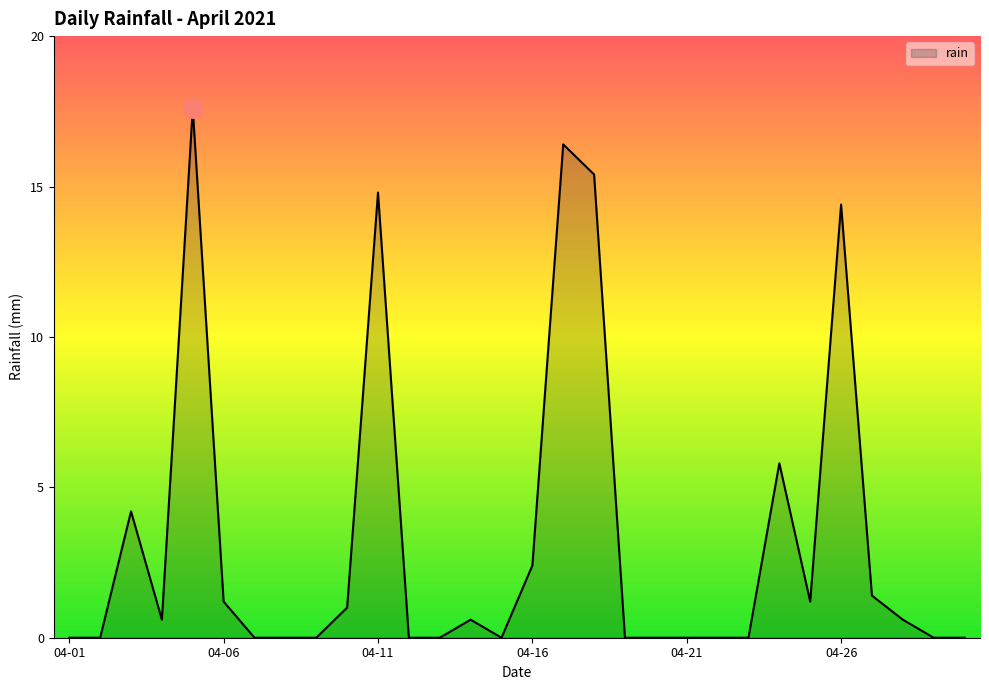

What is the greatest value displayed?

17.6